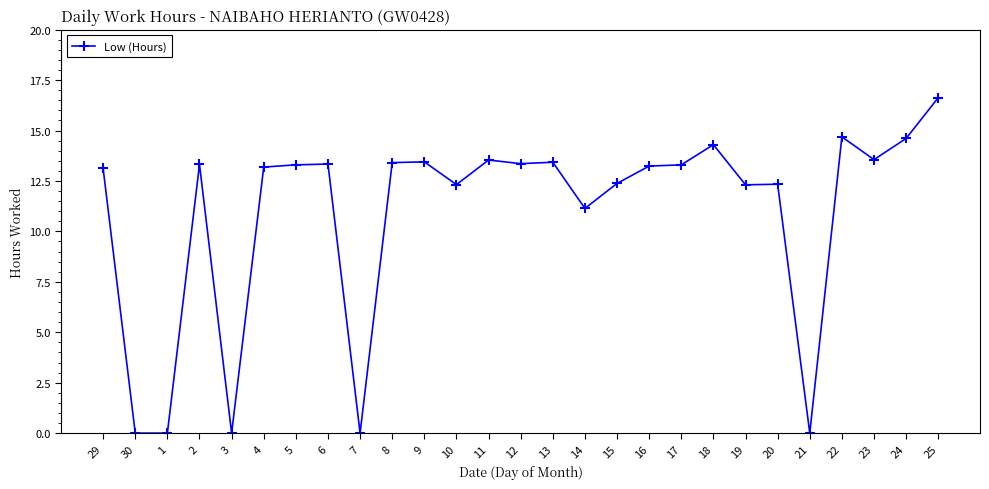

What is the greatest value displayed?

16.6